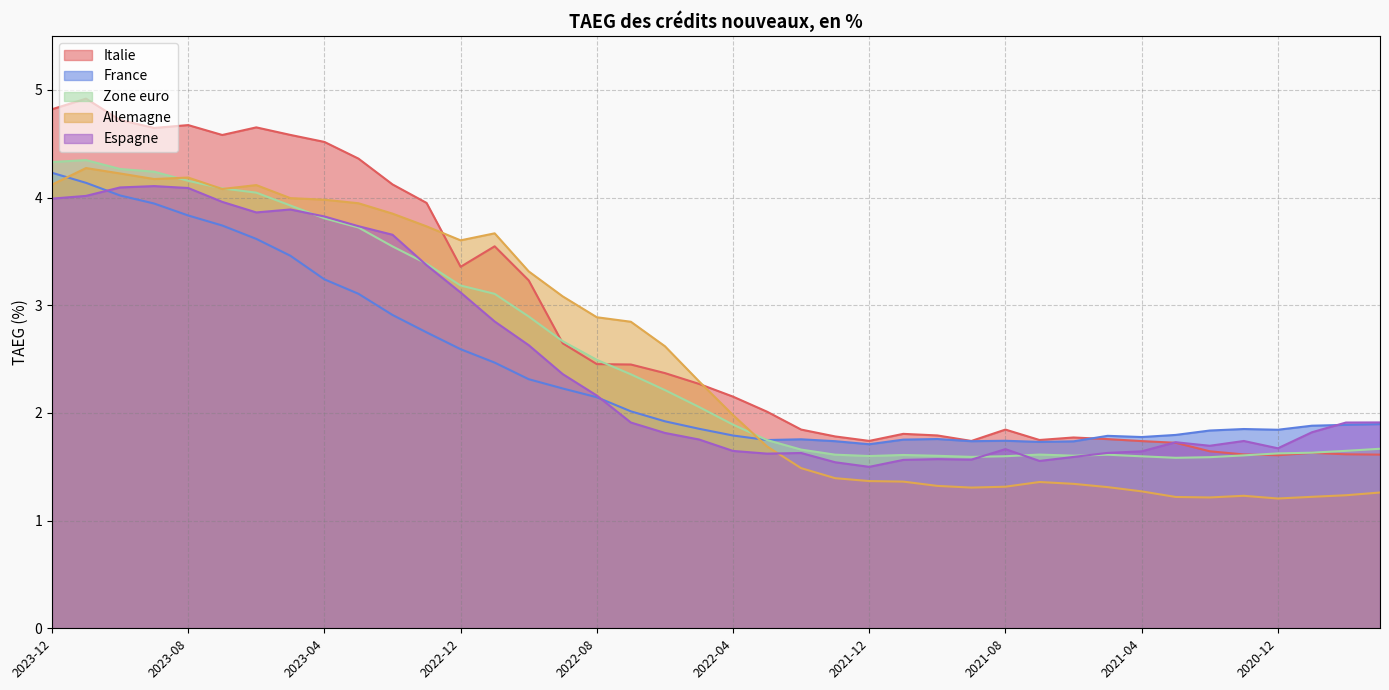

List the series in order of their peak value, lowest first.

Espagne, France, Allemagne, Zone euro, Italie